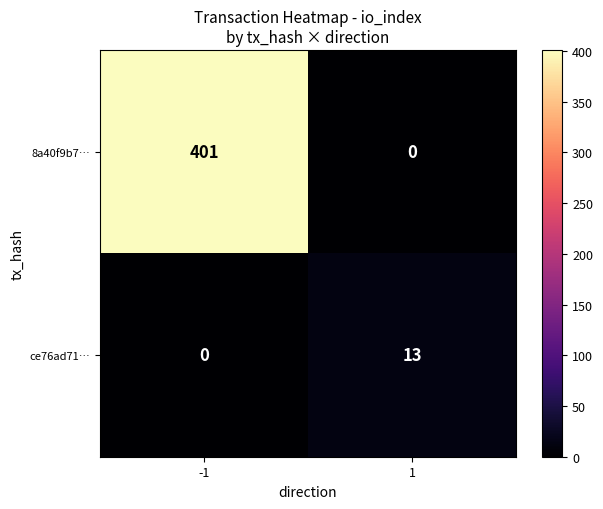

What is the greatest value displayed?

401